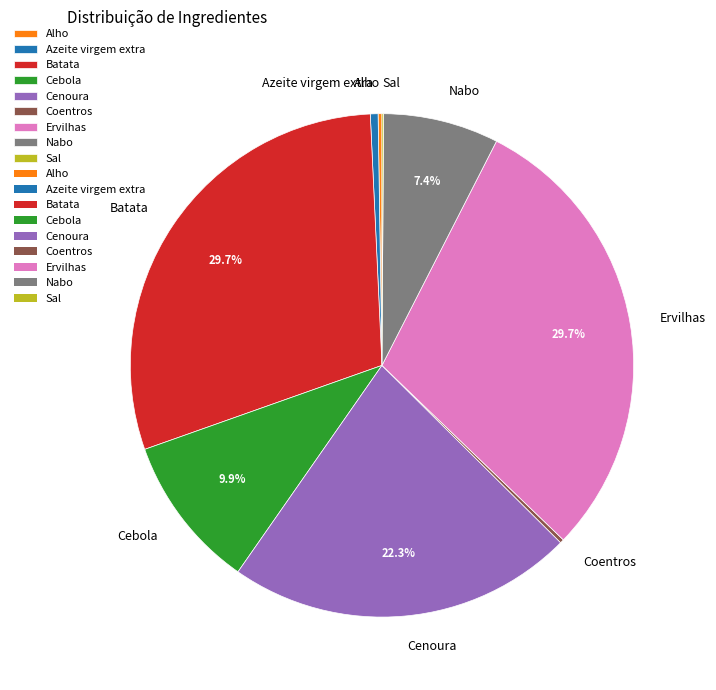

What is the ratio of the value at Cebola to the value at Batata?

0.3